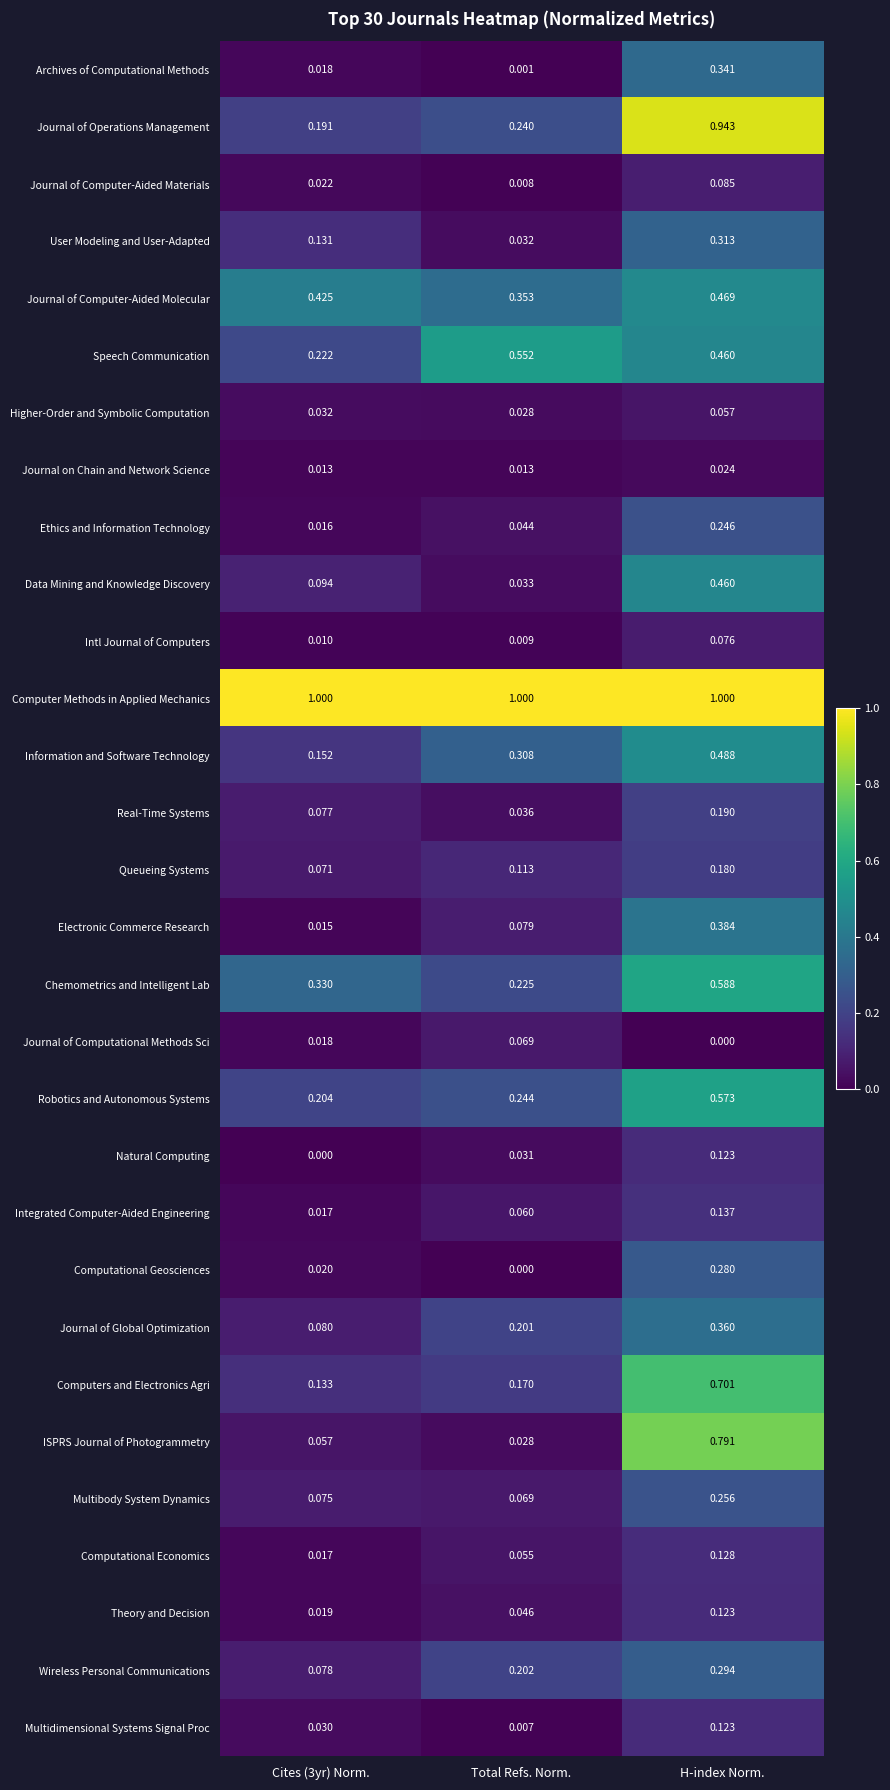

Which series changed the most between Cites (3yr) Norm. and H-index Norm.?

Journal of Operations Management